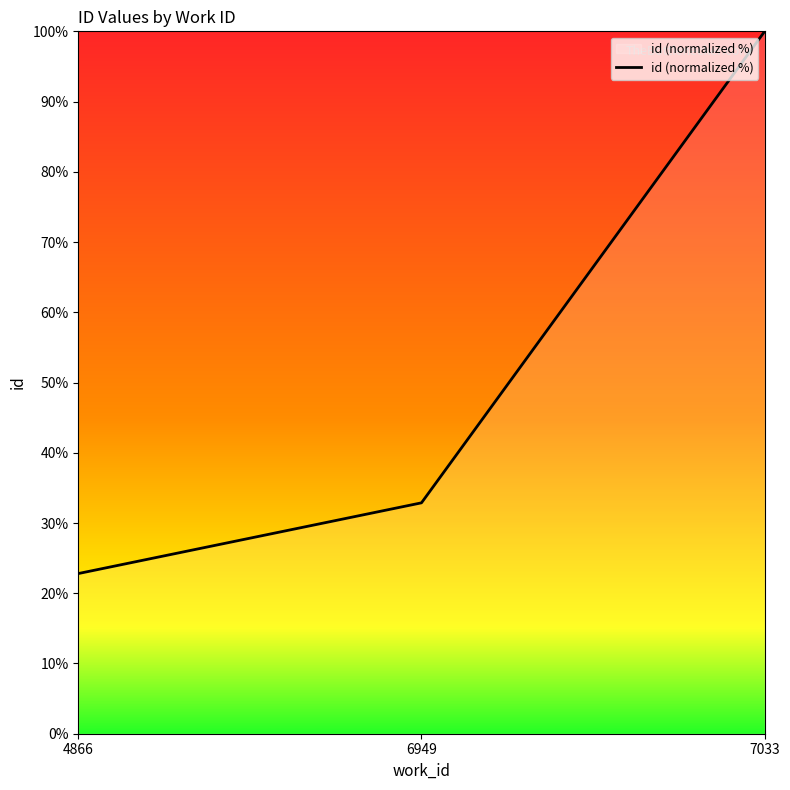

How many categories are shown in the chart?

3